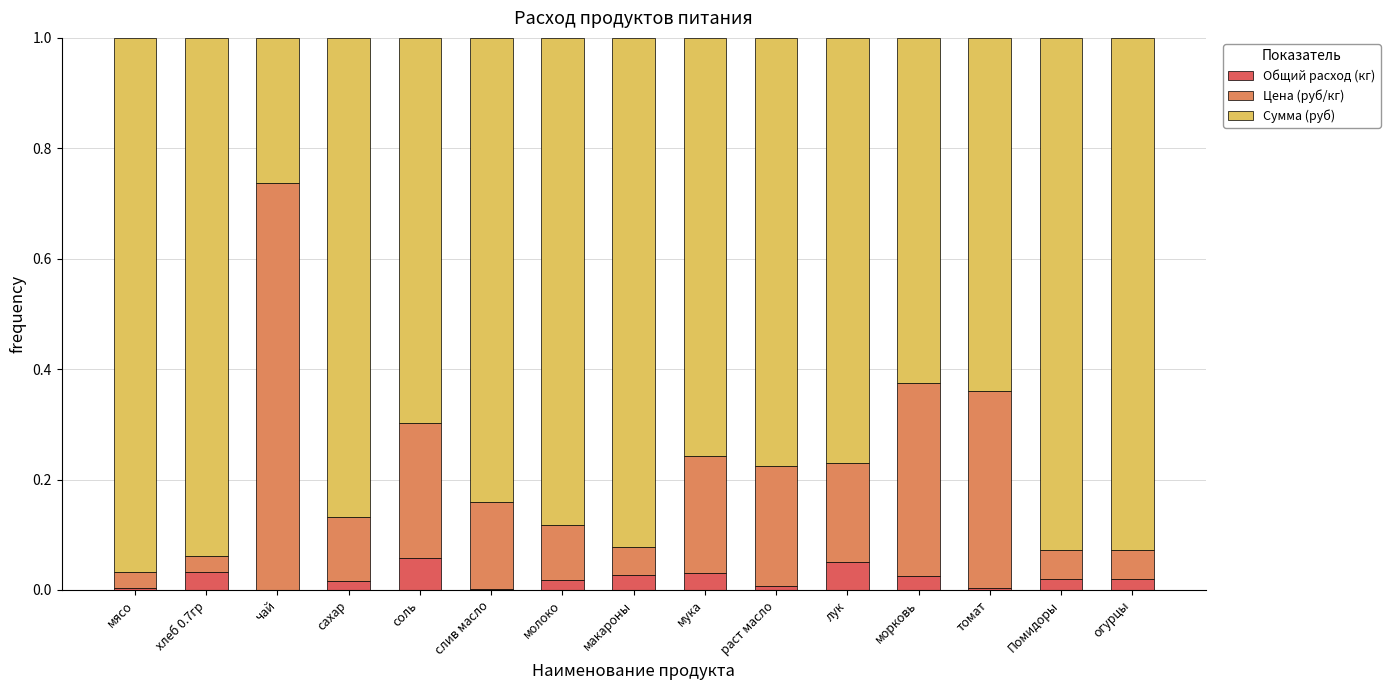

True or false: Общий расход (кг) has a value of 0.0 at макароны.

True